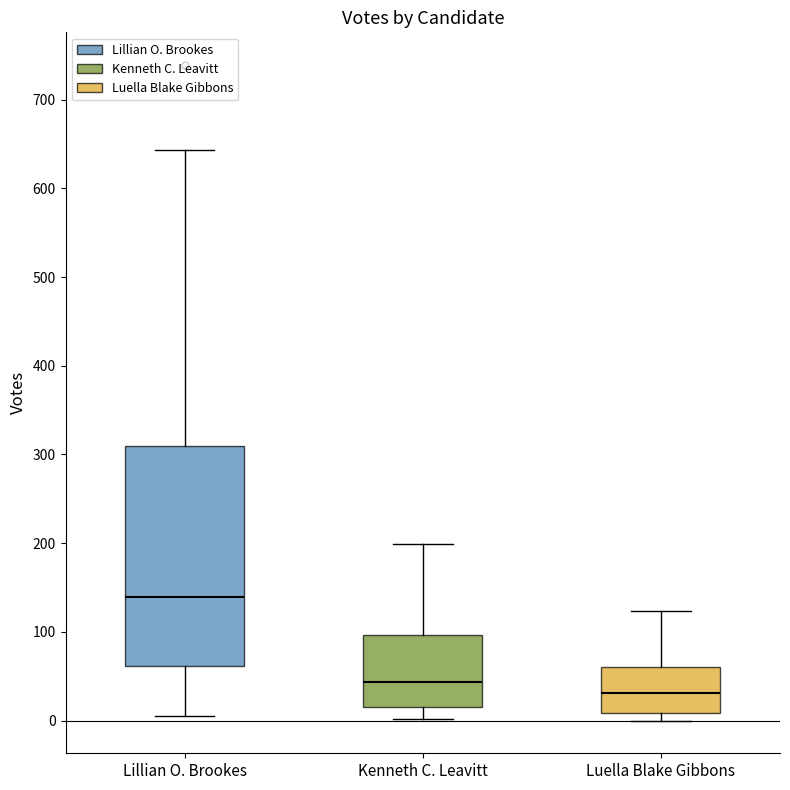

Where does the median line of the box for Lillian O. Brookes sit on the y-axis? The values are not printed on the chart, so give them approximately, as read against the axis.

140